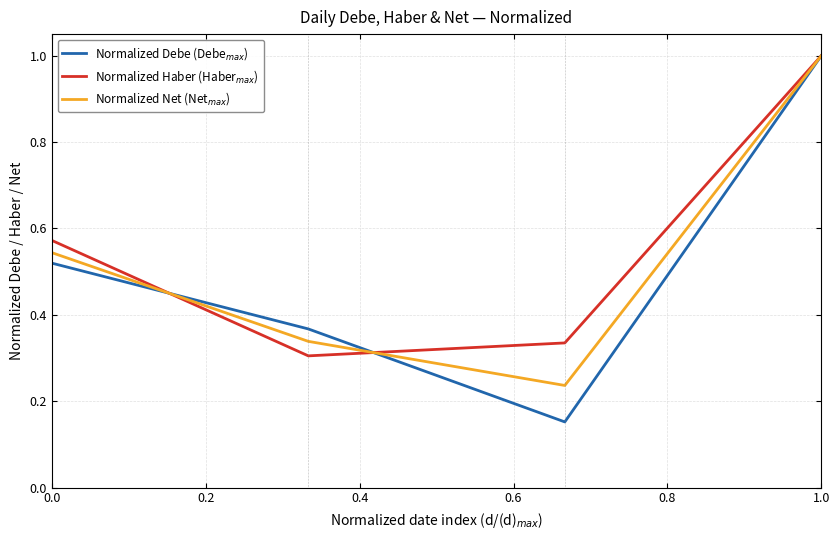

Count the number of data series in this chart.

3